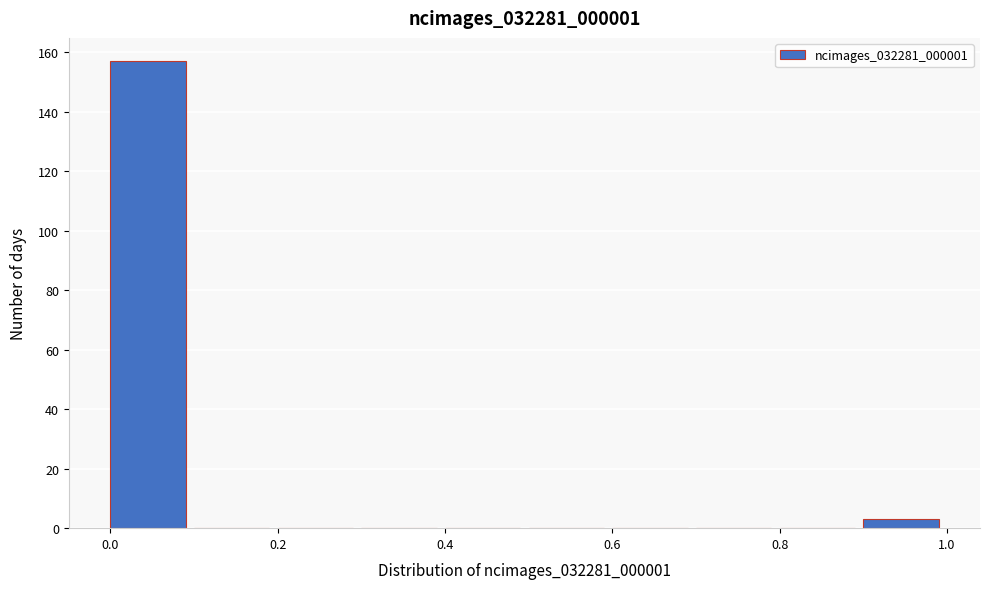

Over which range of the x-axis is the bar tallest?

0.0 to 0.1